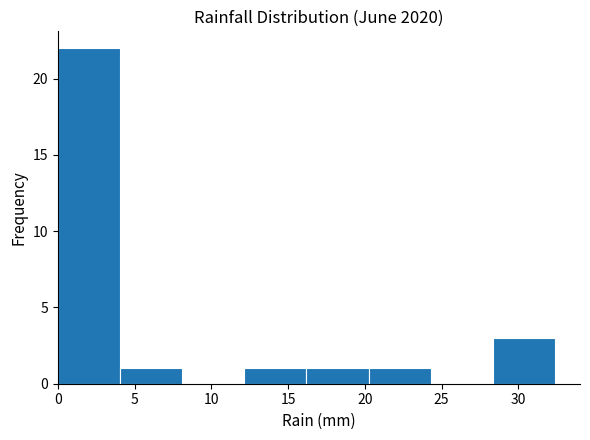

Reading left to right, transcribe this chart: for each bar, give the range it covers on the x-axis and its height. Neither the bar edges nor the heights are printed on the chart, so give them approximately, as read against the axes.

0.00 to 4.05: 22
4.05 to 8.10: 1
8.10 to 12.15: 0
12.15 to 16.20: 1
16.20 to 20.25: 1
20.25 to 24.30: 1
24.30 to 28.35: 0
28.35 to 32.40: 3